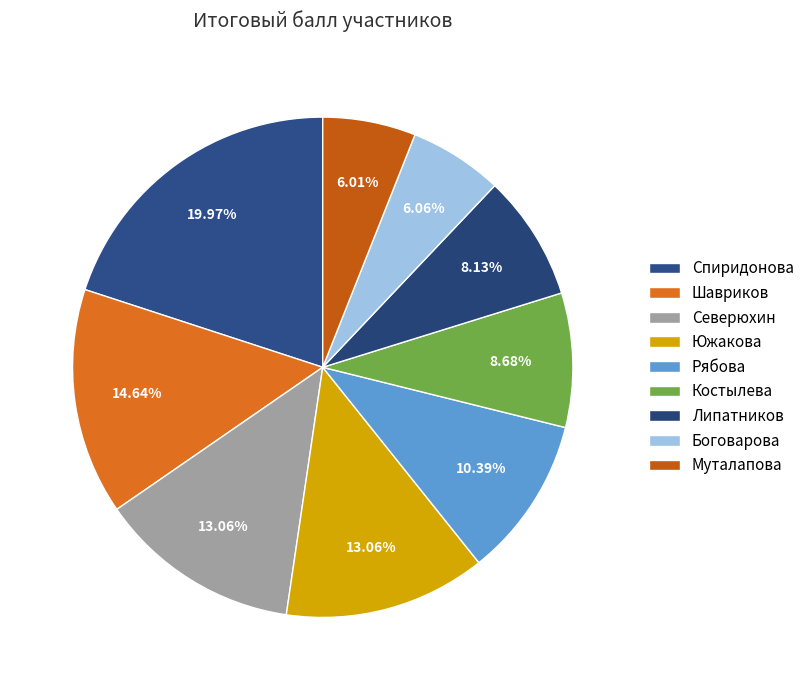

Is the sum of Шавриков and Боговарова greater than half?

No